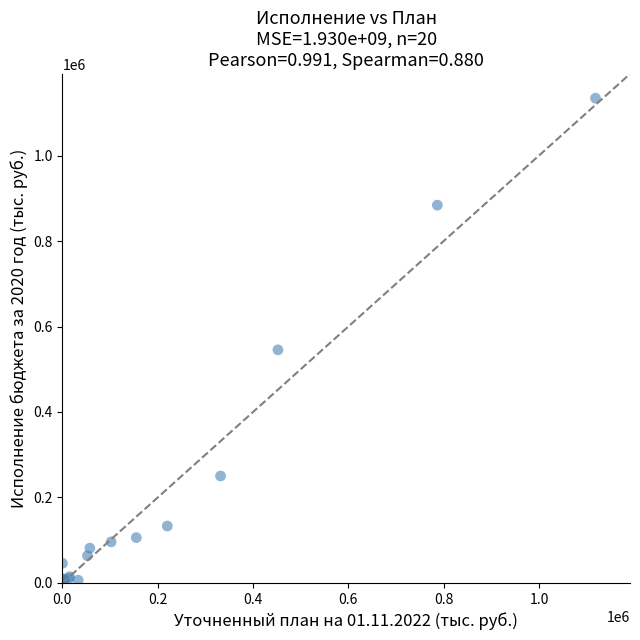

What Y value in the scatter plot is closest to 567089?

545450.0